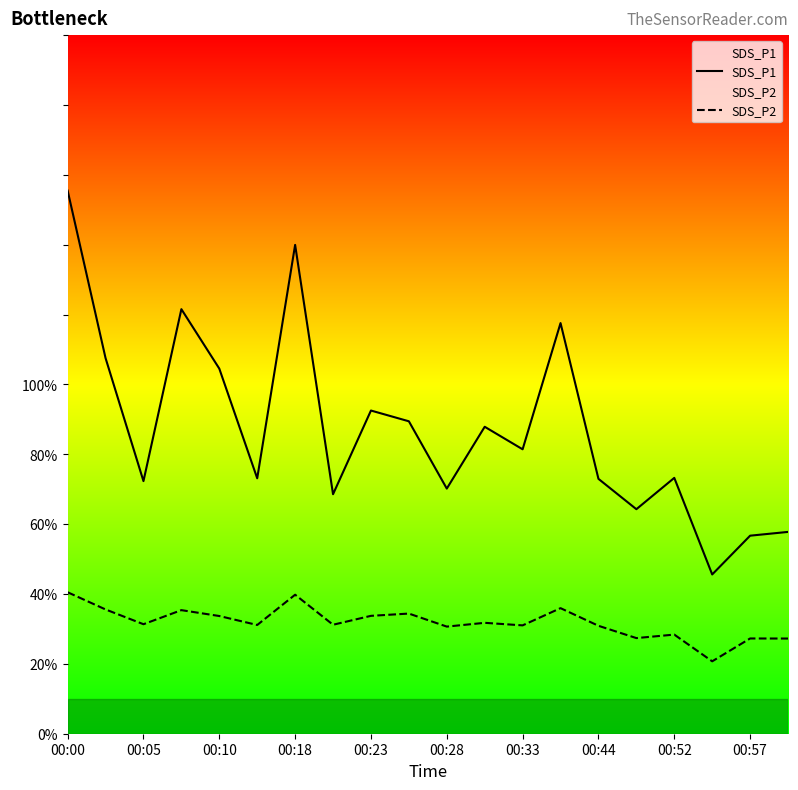

Is it true that SDS_P1 equals 42.8 at 00:05?

False